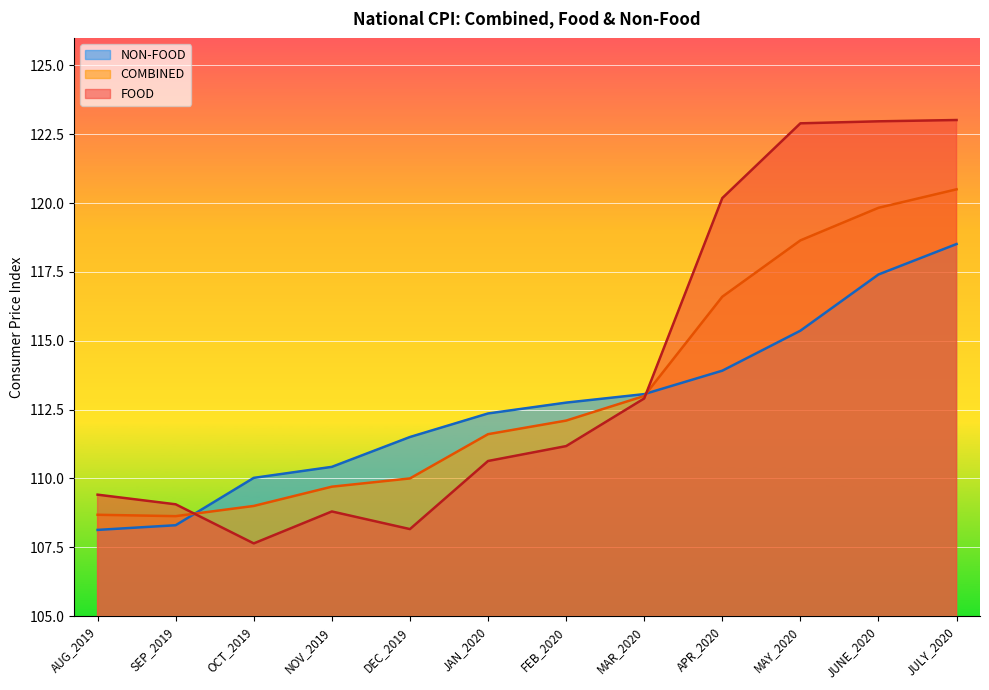

Is the value of COMBINED at NOV_2019 greater than the value of NON-FOOD at JAN_2020?

No